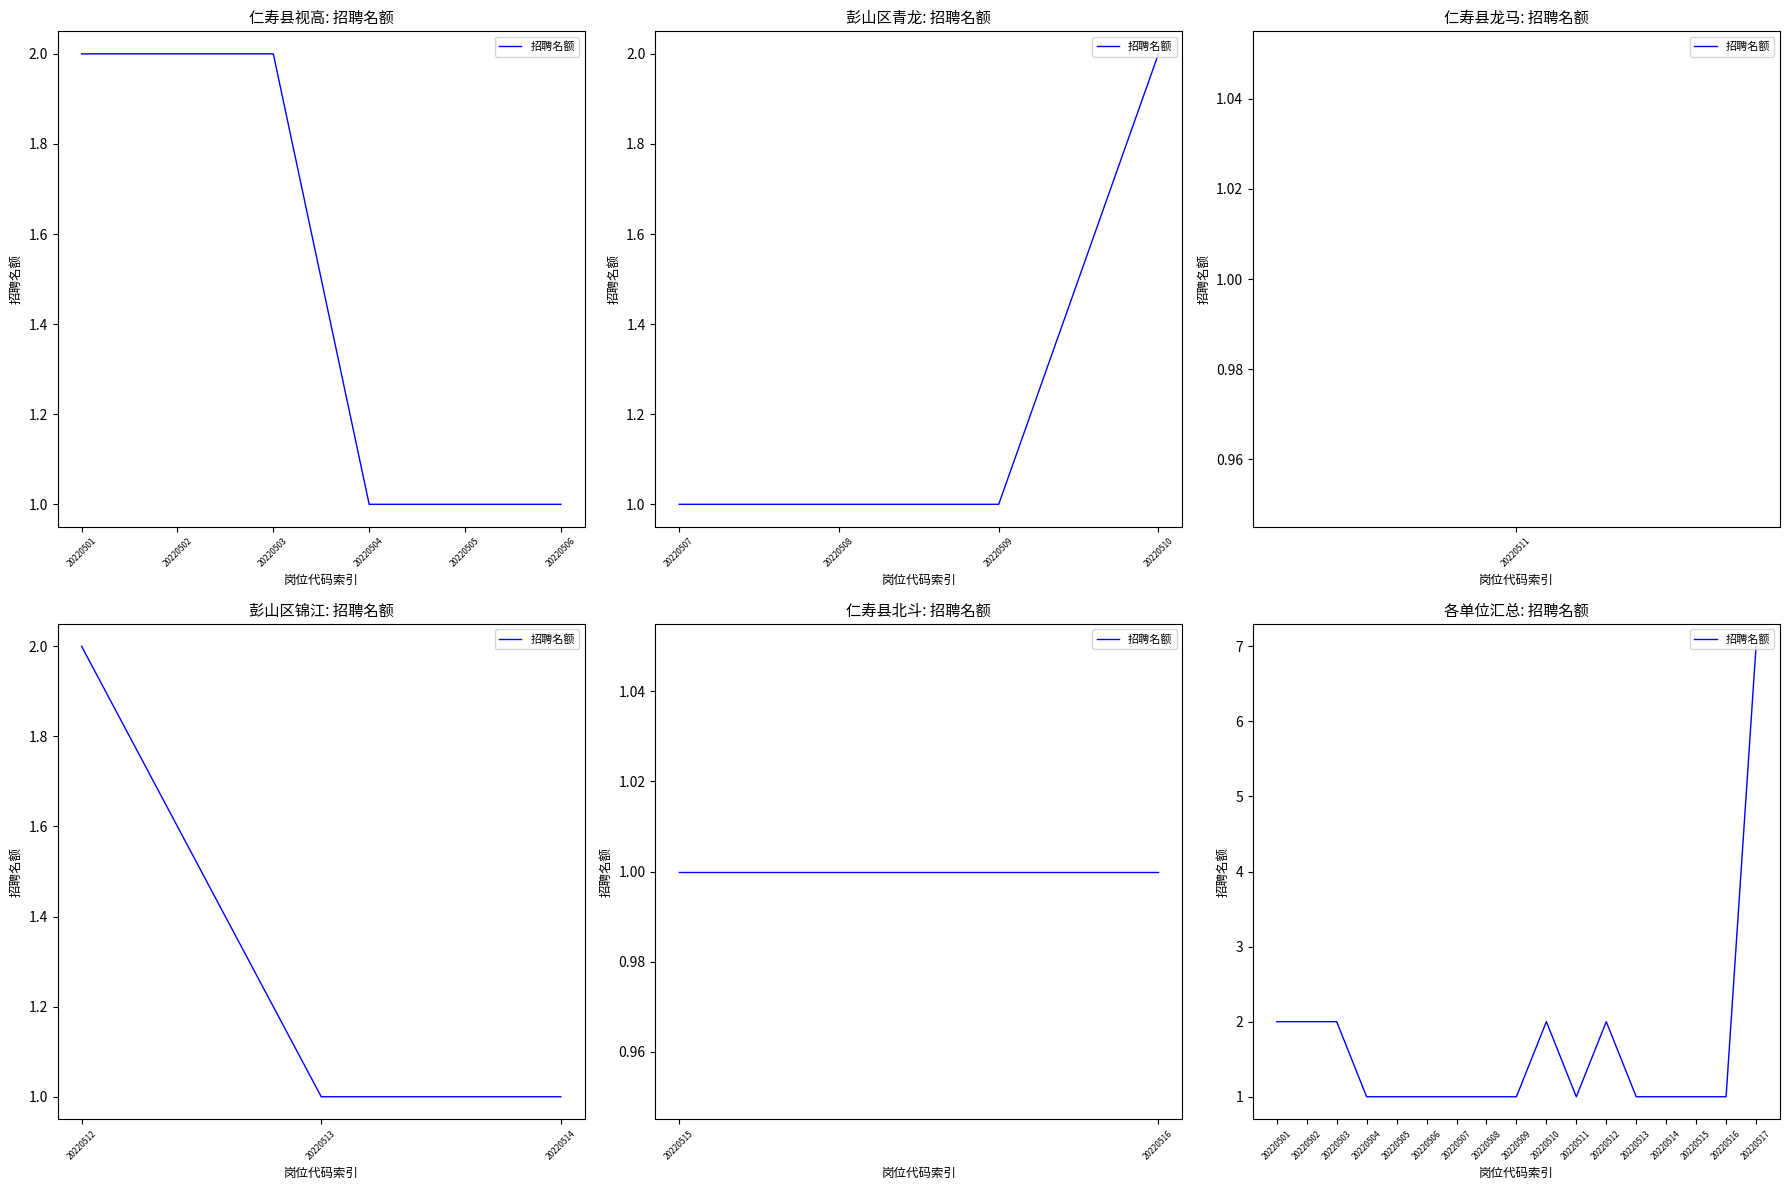

What is the label of the 4th point from the left?

20220504